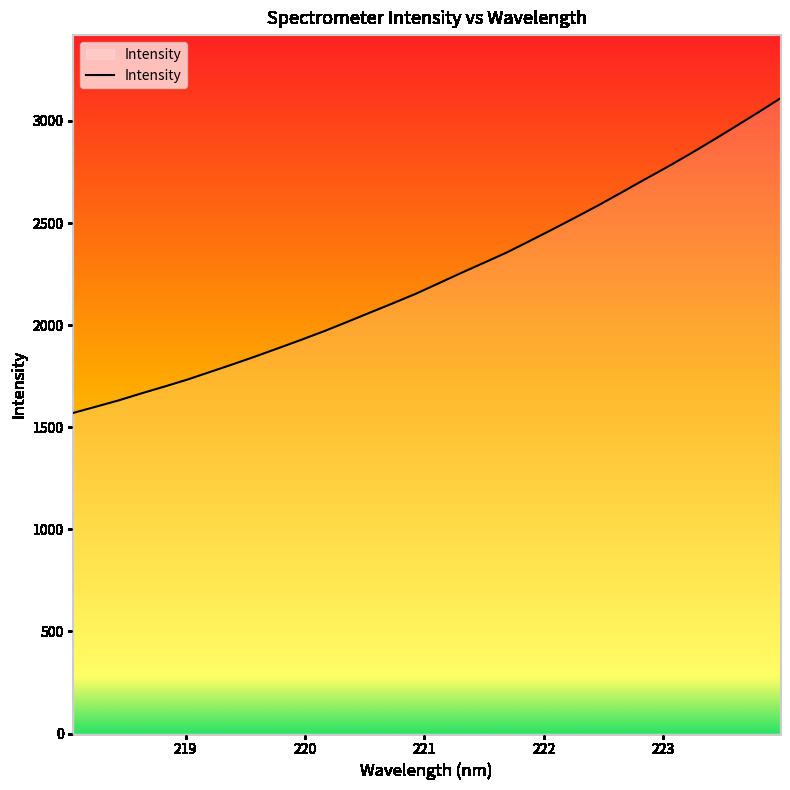

What is the smallest value displayed?

1570.0